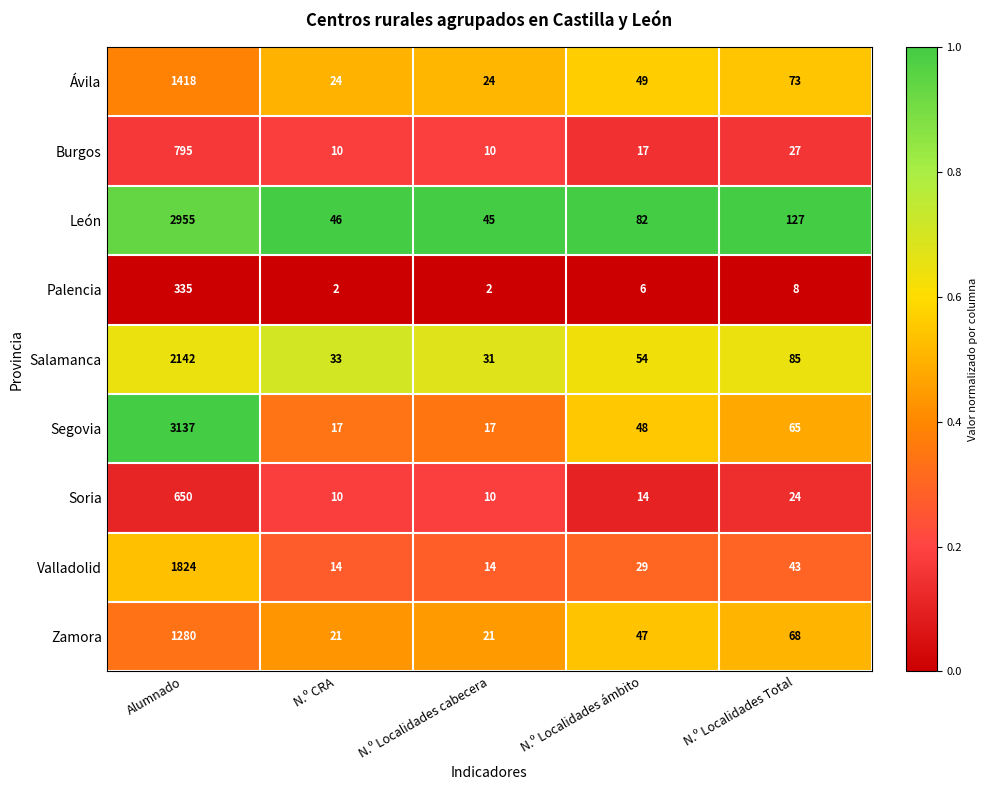

At which label does Soria reach its peak?

Alumnado